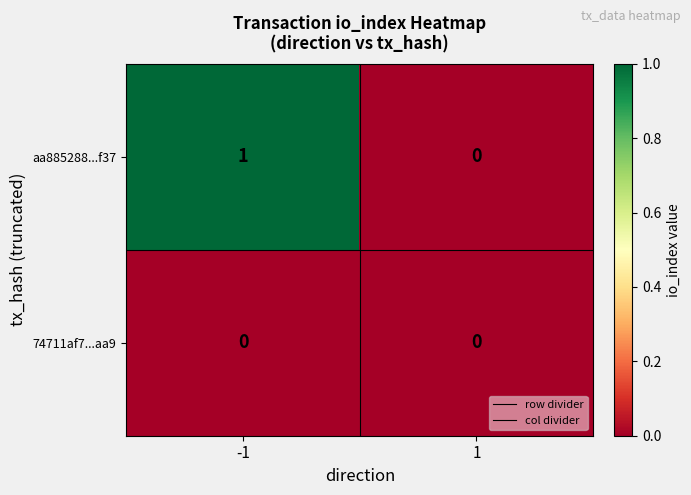

List the series in order of their overall mean, highest first.

aa885288...f37, 74711af7...aa9